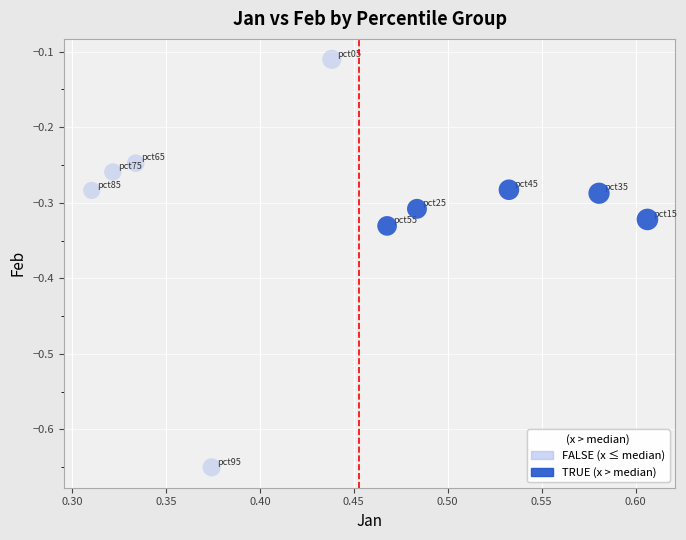

Which series contains the lowest Y value?

FALSE (x ≤ median)